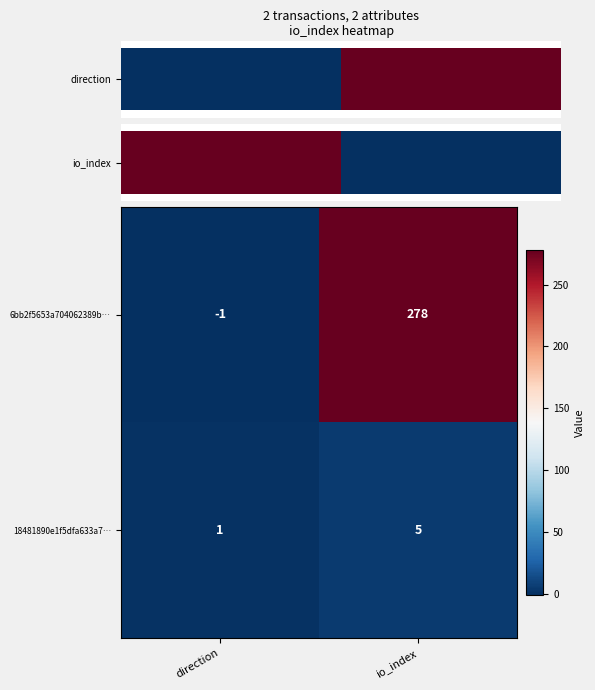

Is the value of 18481890e1f5dfa633a7… at direction greater than the value of 6bb2f5653a704062389b… at direction?

Yes